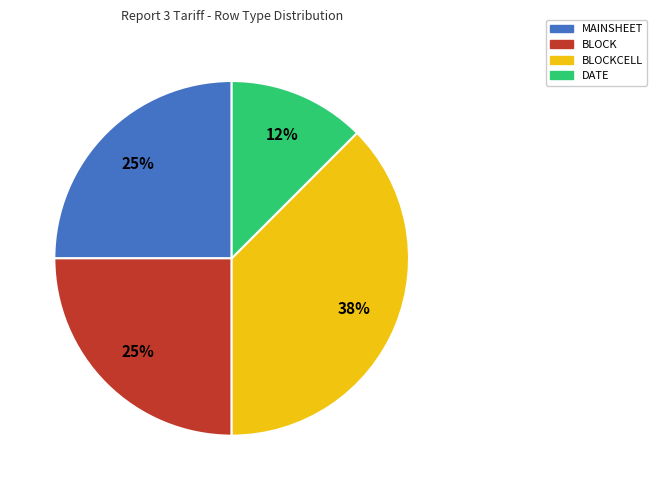

To the nearest percent, what is the combined percentage of BLOCKCELL and DATE?

50%